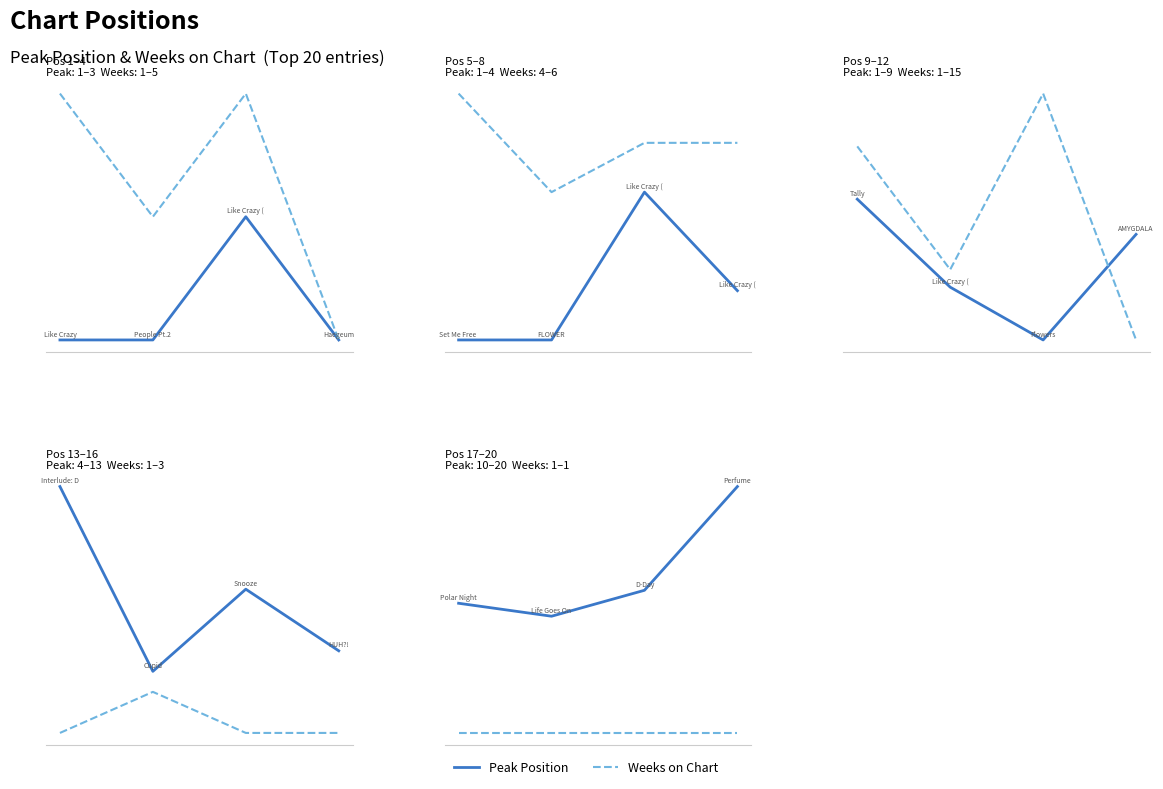

What is the sum of all Peak Position values?

53